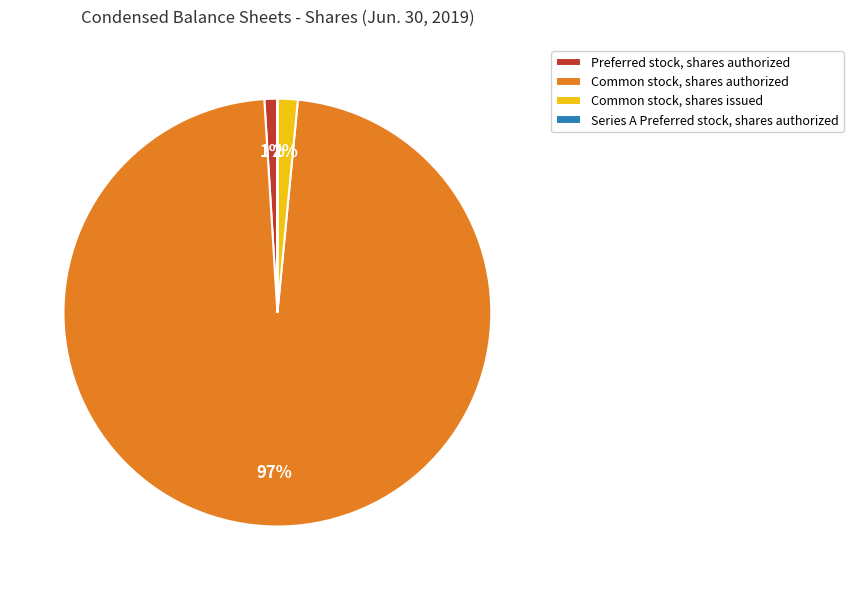

To the nearest percent, what is the difference between the Common stock, shares issued and Preferred stock, shares authorized slice percentages?

1%